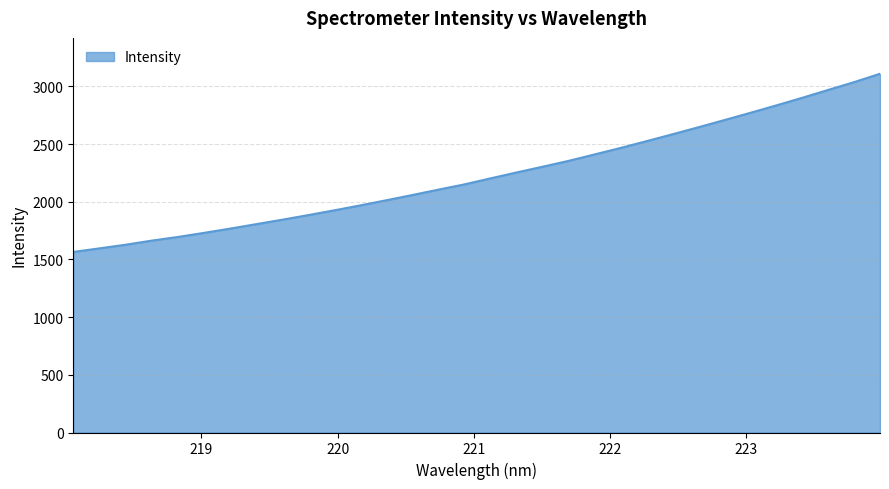

What is the difference between the maximum and minimum values?

1544.3